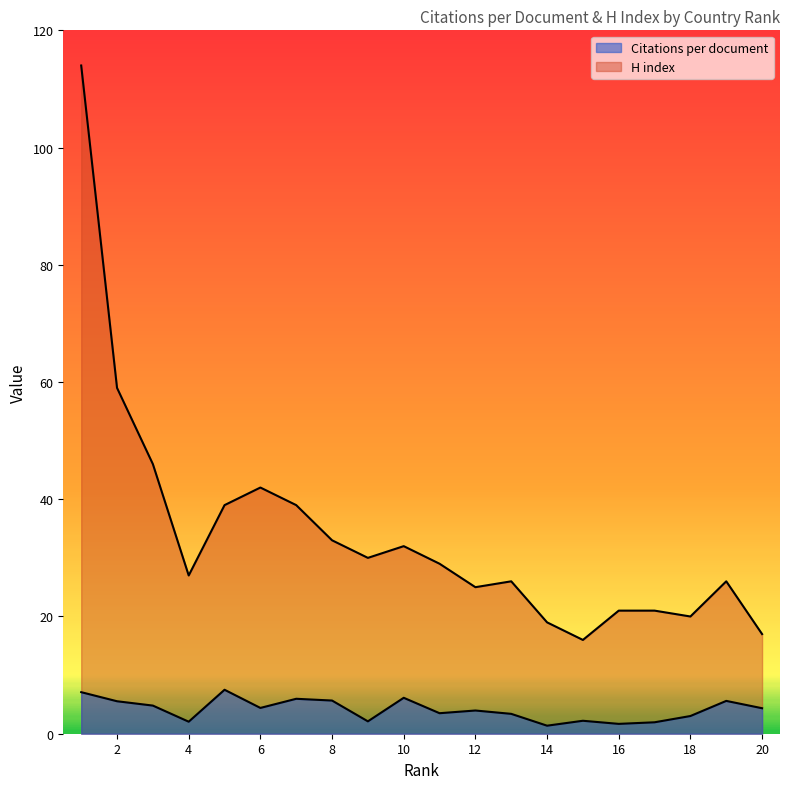

How many lines are shown in the chart?

2